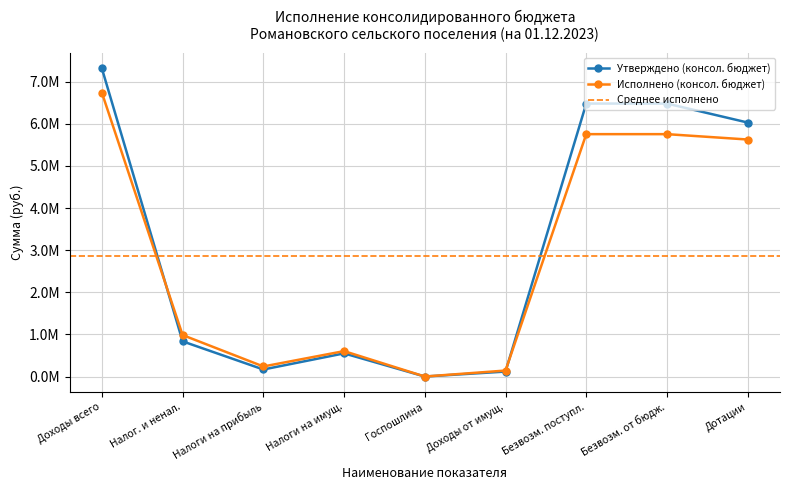

At which category does Утверждено (консол. бюджет) reach its first local valley?

Налоги на прибыль